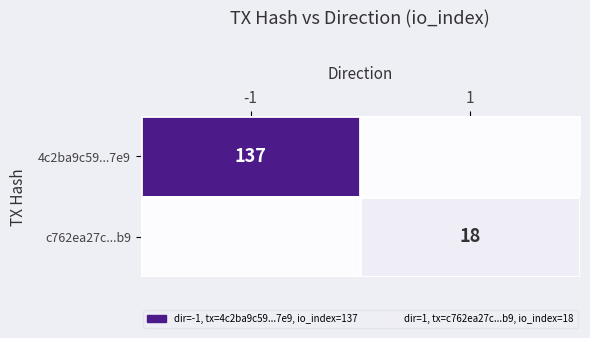

What is the spread (max minus min) of values at -1?

137